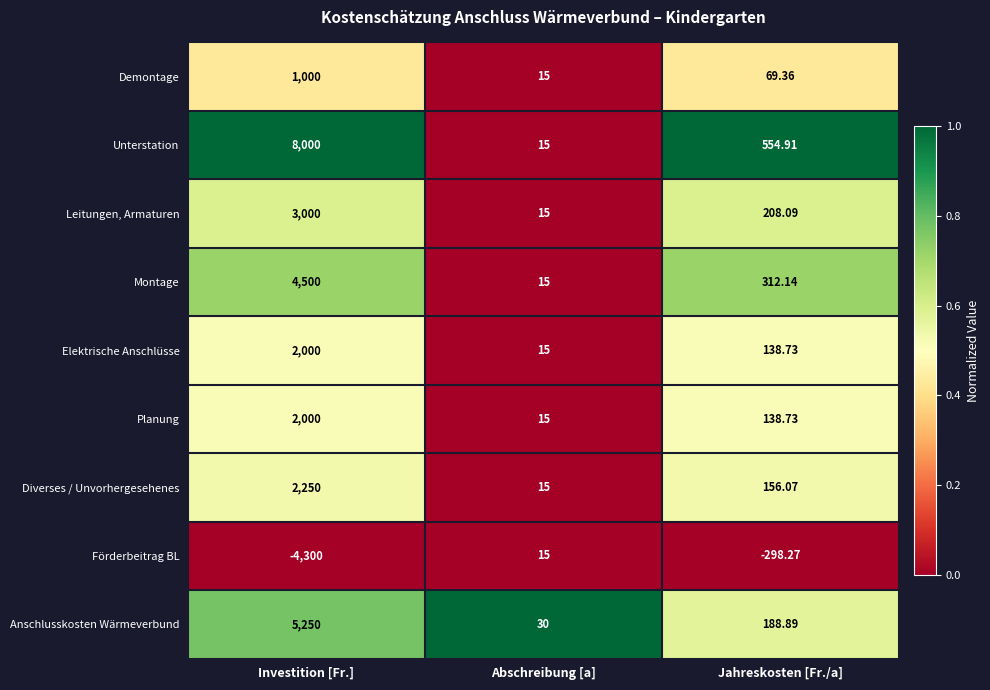

Where does the Förderbeitrag BL series first go above -298?

Abschreibung [a]